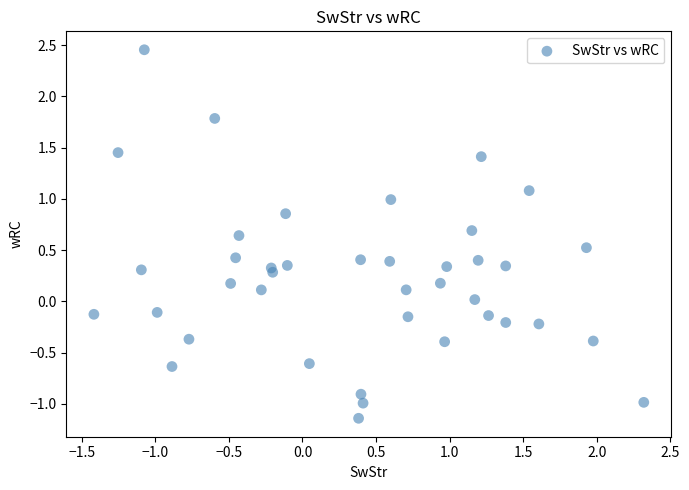

What is the range of Y values (max minus min)?

3.6